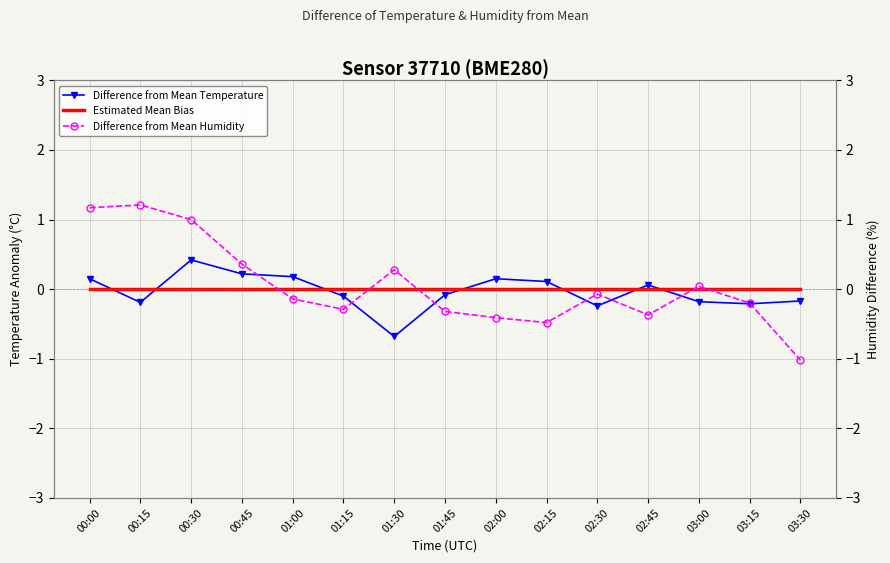

True or false: Difference from Mean Temperature has a value of -0.0 at 01:45.

False